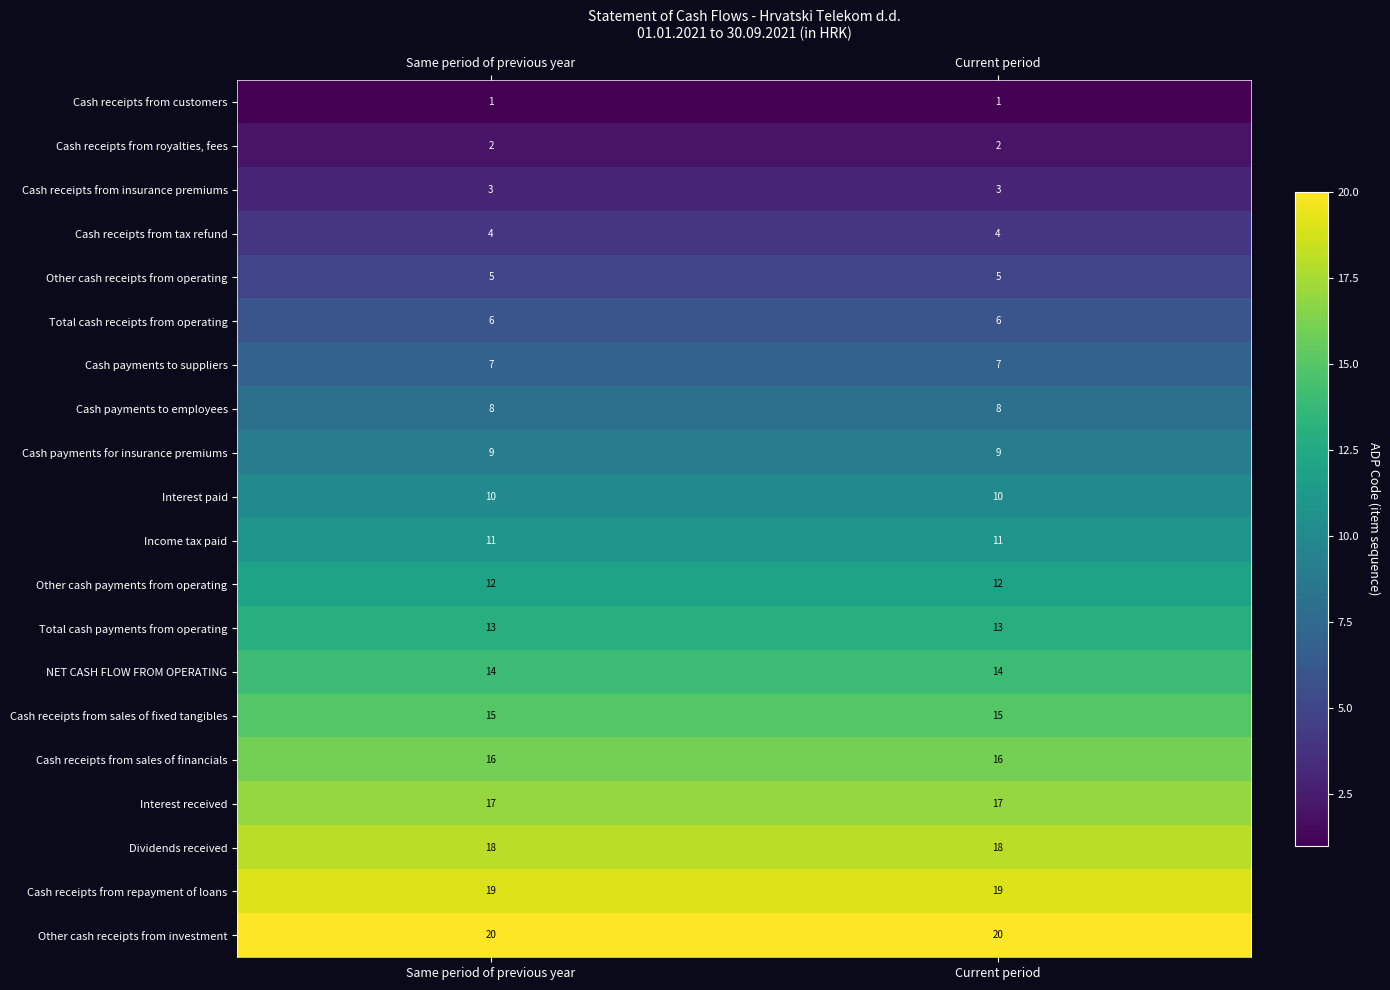

What is the sum of the Other cash receipts from investment values at Current period and Same period of previous year?

40